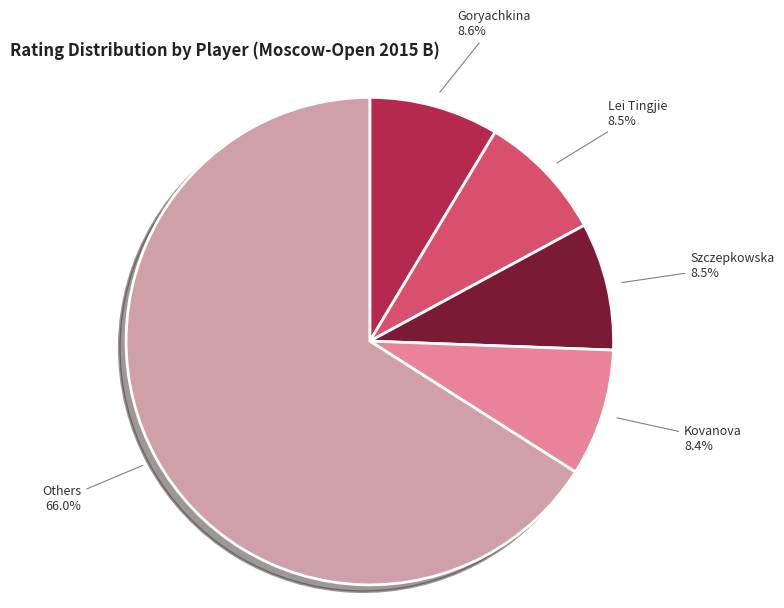

What is the largest slice in the pie chart?

Others